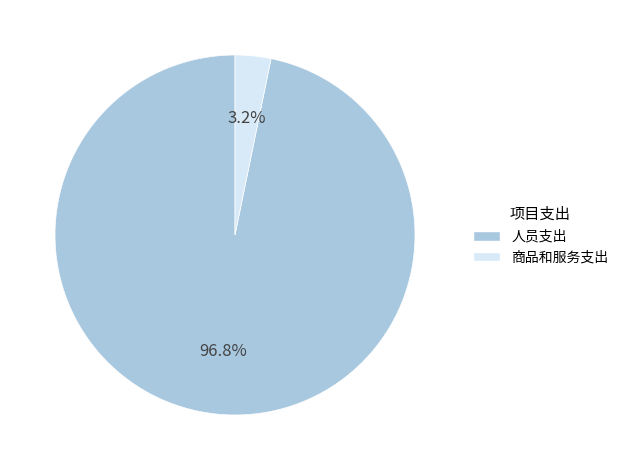

Is there any slice that represents more than half of the pie?

Yes